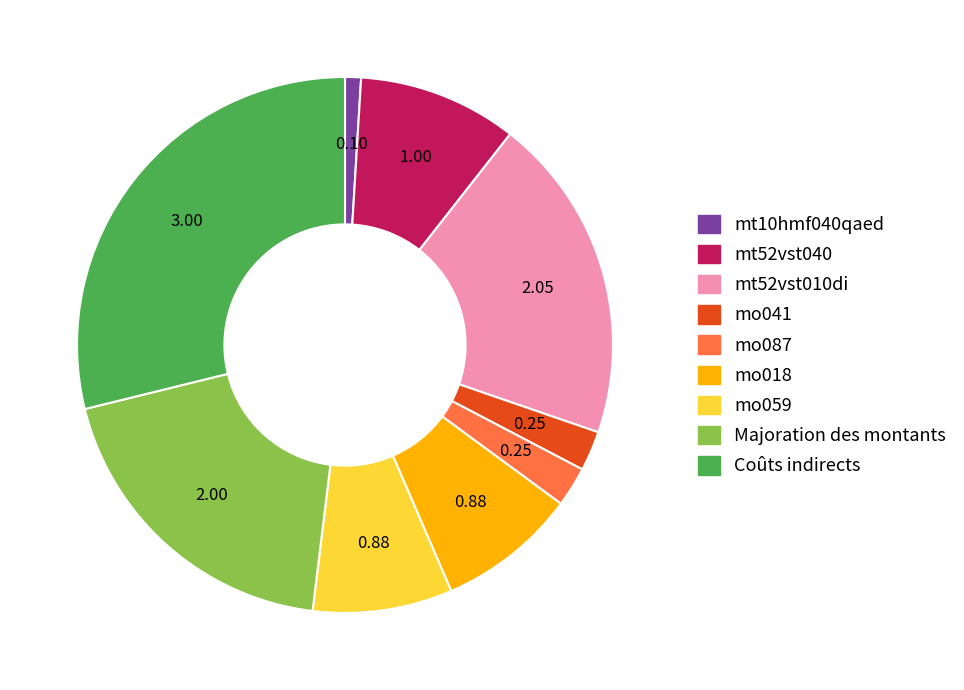

Do mt52vst040 and mo041 together represent more than half of the pie?

No